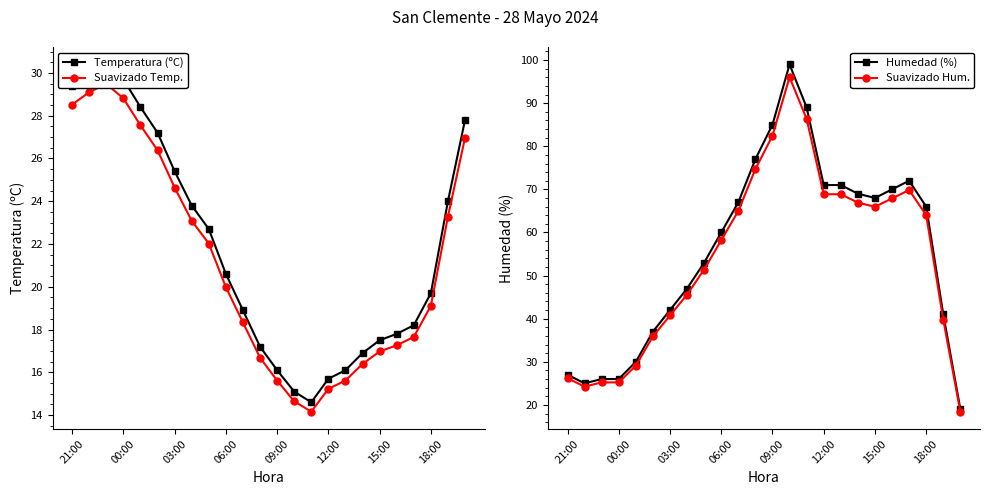

Reading left to right, transcribe all the data shown in this chart.

Temperatura (ºC): 29.4	30.0	30.4	29.7	28.4	27.2	25.4	23.8	22.7	20.6	18.9	17.2	16.1	15.1	14.6	15.7	16.1	16.9	17.5	17.8	18.2	19.7	24.0	27.8
Suavizado Temp.: 28.5	29.1	29.5	28.8	27.5	26.4	24.6	23.1	22.0	20.0	18.3	16.7	15.6	14.6	14.2	15.2	15.6	16.4	17.0	17.3	17.7	19.1	23.3	27.0
Humedad (%): 27.0	25.0	26.0	26.0	30.0	37.0	42.0	47.0	53.0	60.0	67.0	77.0	85.0	99.0	89.0	71.0	71.0	69.0	68.0	70.0	72.0	66.0	41.0	19.0
Suavizado Hum.: 26.2	24.2	25.2	25.2	29.1	35.9	40.7	45.6	51.4	58.2	65.0	74.7	82.5	96.0	86.3	68.9	68.9	66.9	66.0	67.9	69.8	64.0	39.8	18.4